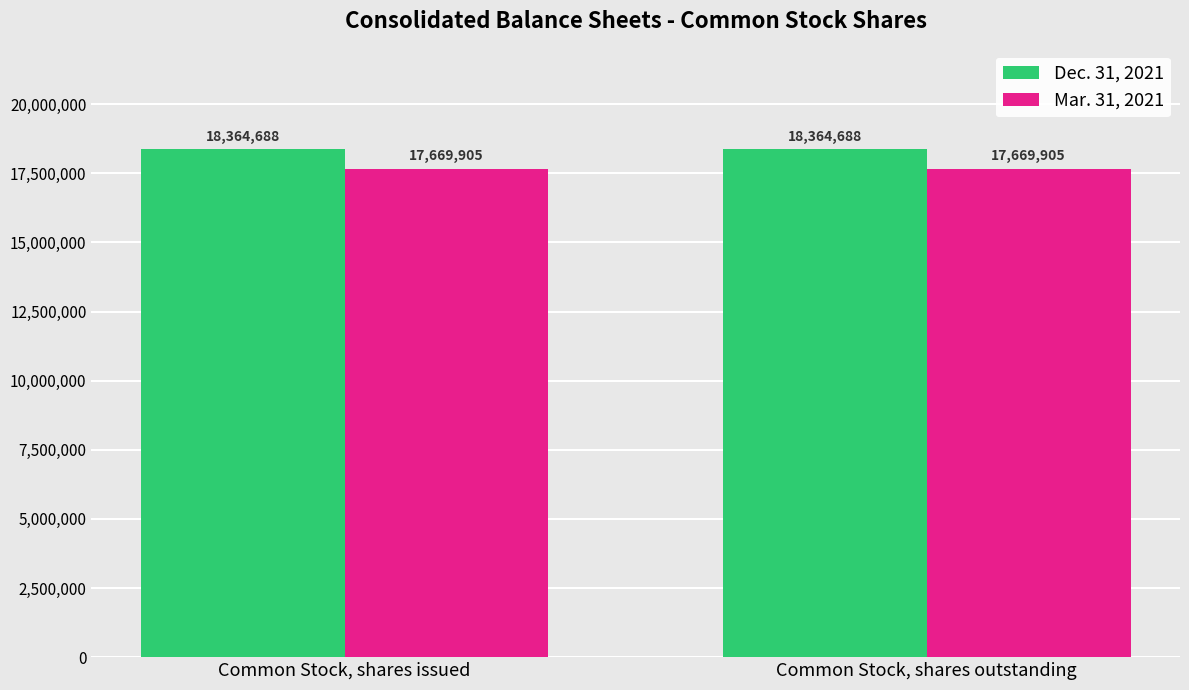

What is the spread (max minus min) of values at Common Stock, shares outstanding?

694783